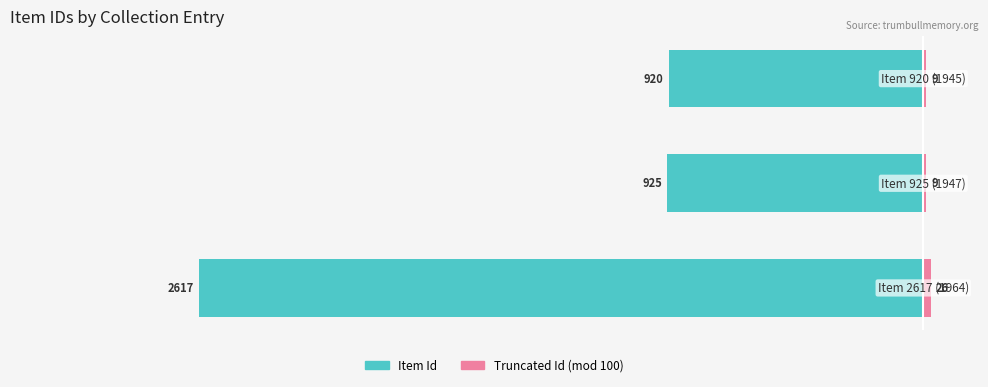

What is the sum of all Item Id values?

-4462